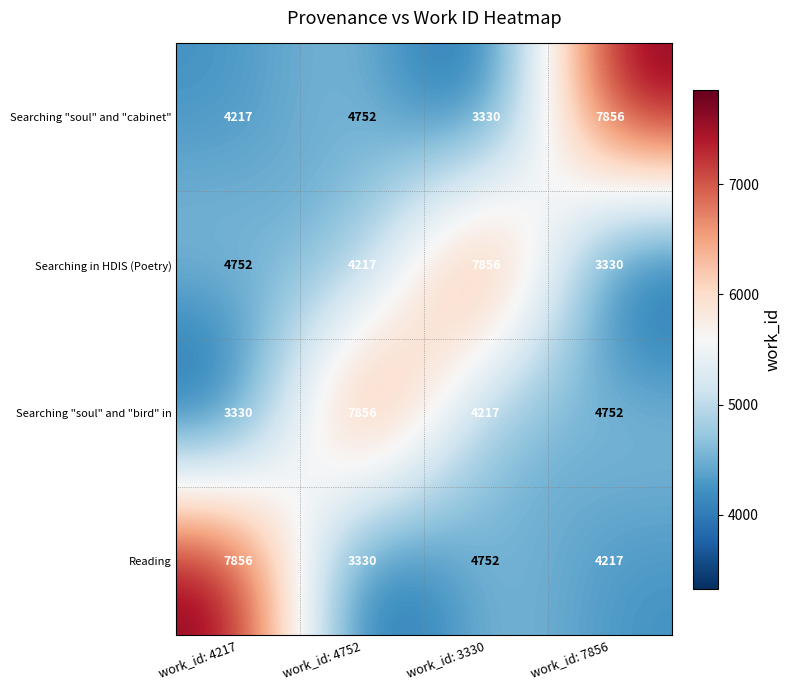

What is the difference between the highest and lowest values at work_id: 7856?

4526